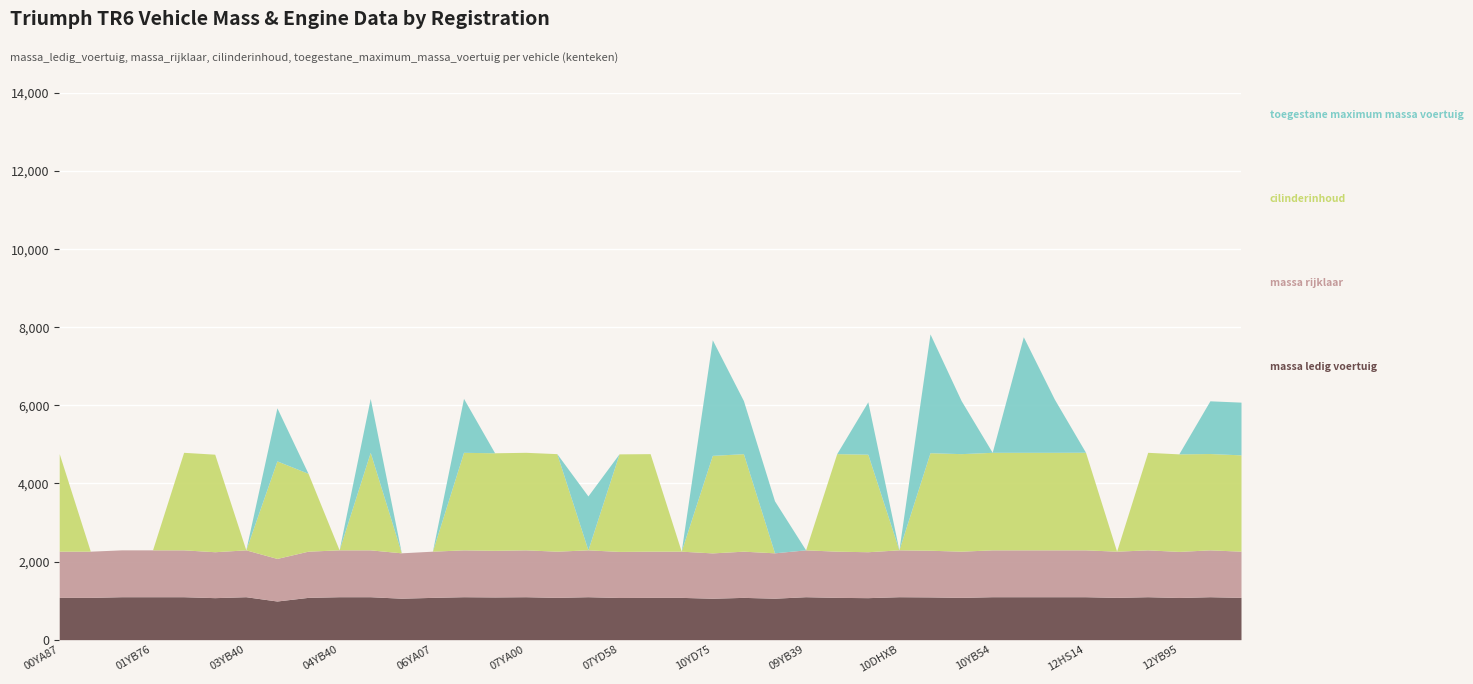

Reading left to right, what are all the values shown in this chart?

massa_ledig_voertuig: 1083	1083	1100	1100	1100	1076	1100	990	1083	1100	1100	1062	1083	1100	1094	1100	1083	1100	1080	1083	1083	1061	1083	1062	1100	1083	1076	1100	1095	1083	1100	1100	1100	1100	1083	1100	1080	1100	1083
massa_rijklaar: 1183	1183	1200	1200	1200	1176	1200	1090	1183	1200	1200	1162	1183	1200	1194	1200	1183	1200	1180	1183	1183	1161	1183	1162	1200	1183	1176	1200	1195	1183	1200	1200	1200	1200	1183	1200	1180	1200	1183
cilinderinhoud: 2498	0	0	0	2498	2498	0	2498	1995	0	2498	0	0	2498	2498	2498	2498	0	2498	2498	0	2498	2497	0	0	2498	2498	0	2498	2498	2498	2498	2498	2500	0	2498	2498	2467	2467
toegestane_maximum_massa_voertuig: 0	0	0	0	0	0	0	1360	0	0	1380	0	0	1381	0	0	0	1381	0	0	0	2960	1360	1332	0	0	1342	0	3042	1360	0	2960	1360	0	0	0	0	1350	1350